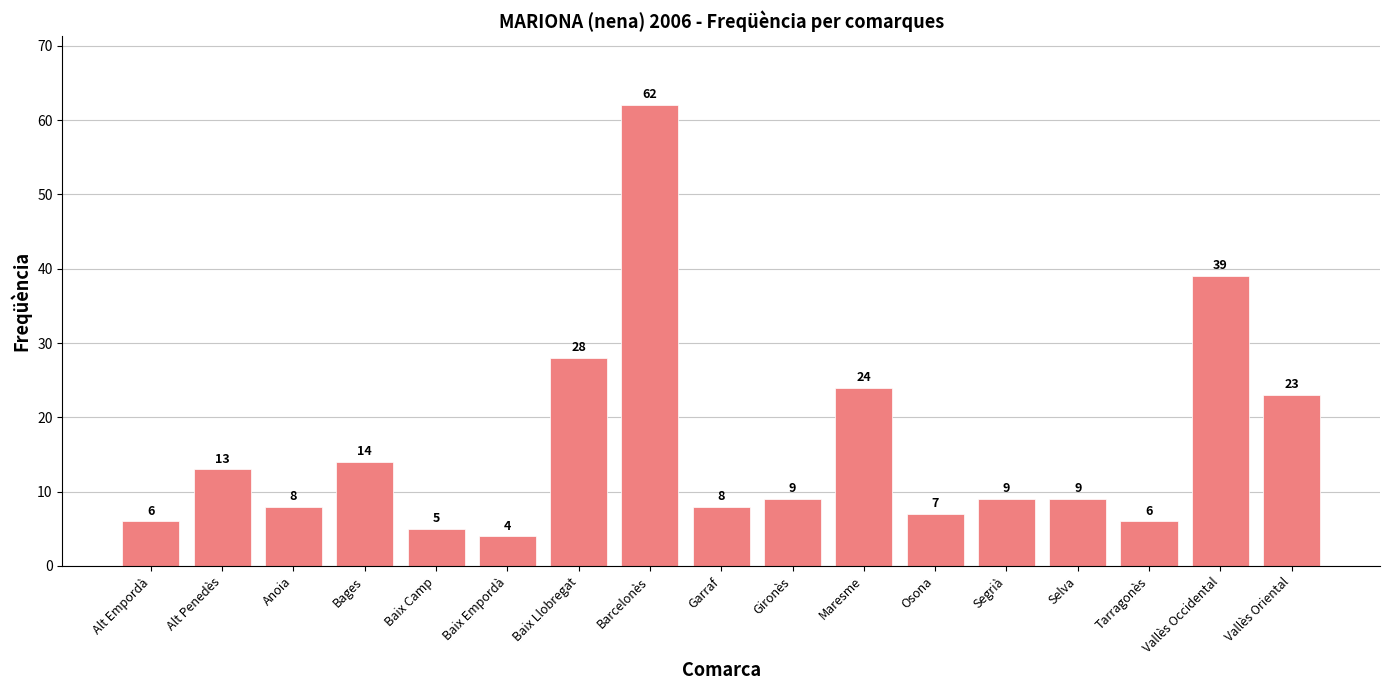

Reading left to right, what are all the values shown in this chart?

Alt Empordà=6	Alt Penedès=13	Anoia=8	Bages=14	Baix Camp=5	Baix Empordà=4	Baix Llobregat=28	Barcelonès=62	Garraf=8	Gironès=9	Maresme=24	Osona=7	Segrià=9	Selva=9	Tarragonès=6	Vallès Occidental=39	Vallès Oriental=23